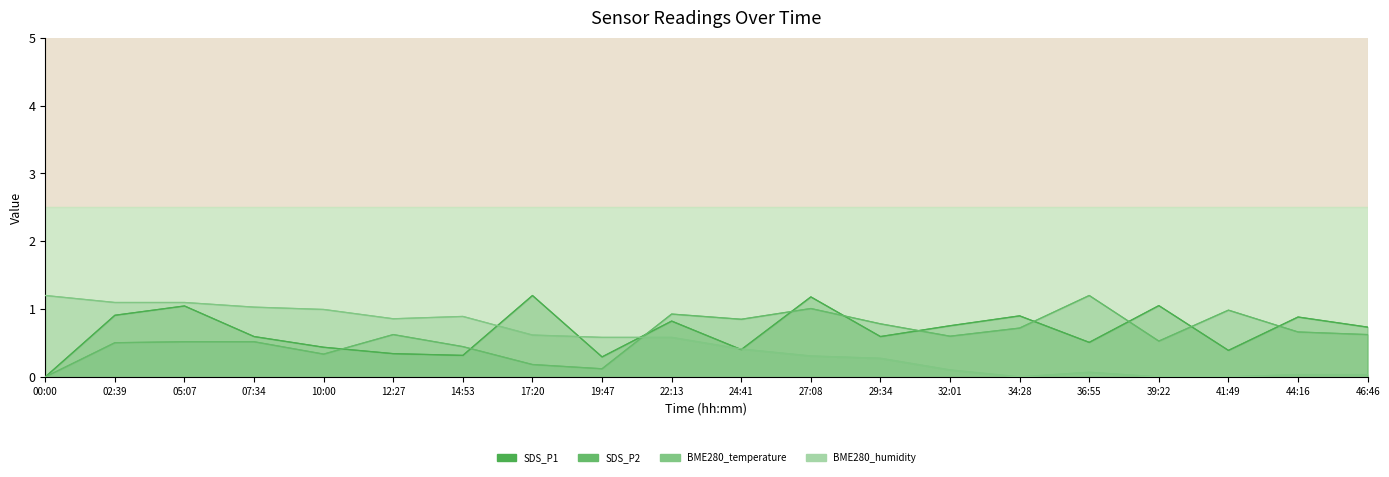

Which has a higher value, 10:00 or 36:55?

36:55